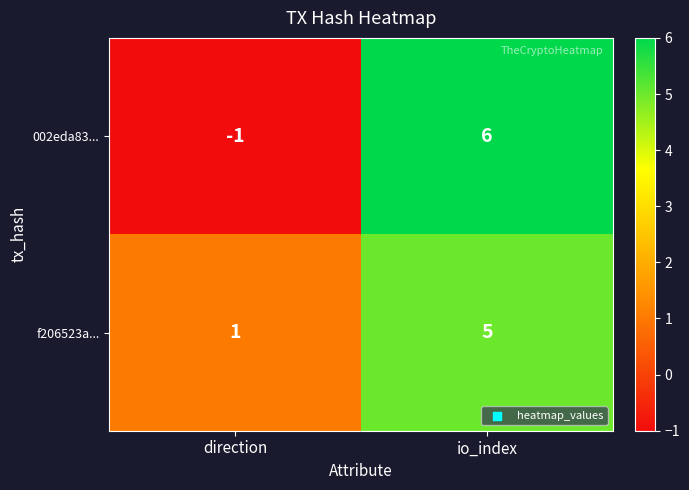

How many series are shown in this chart?

2